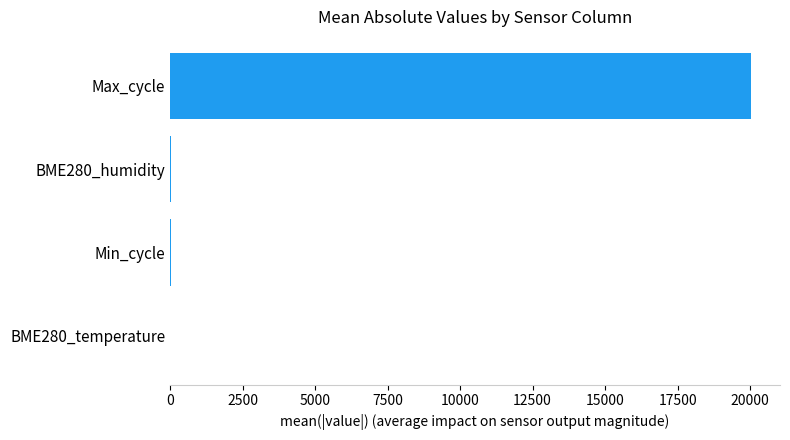

Is it true that the value at Max_cycle is 20027.2?

True